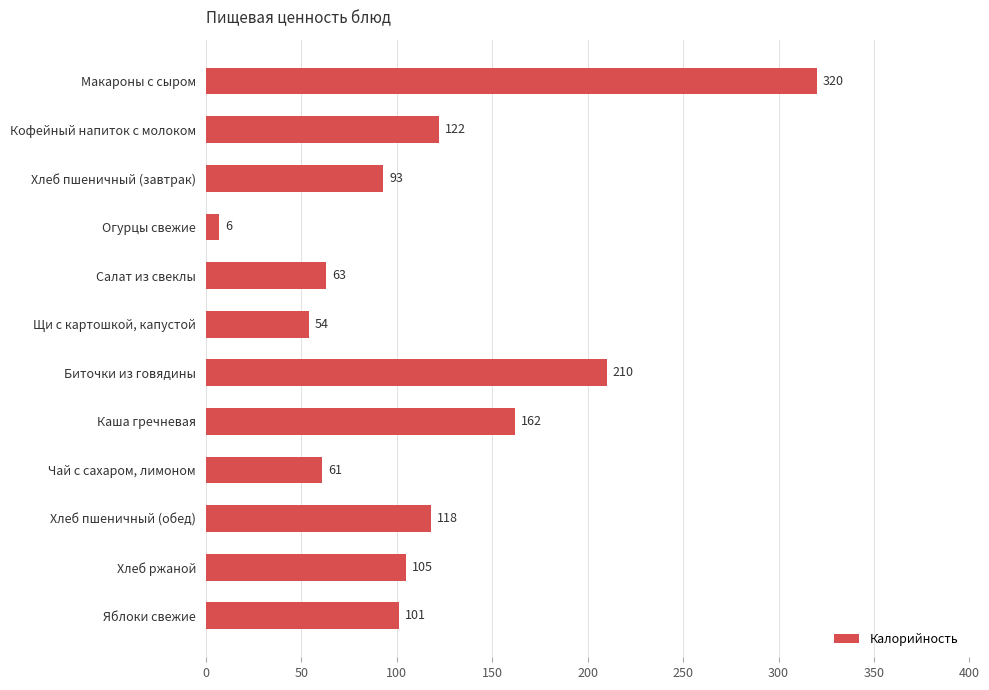

What is the label of the 6th bar from the bottom?

Биточки из говядины